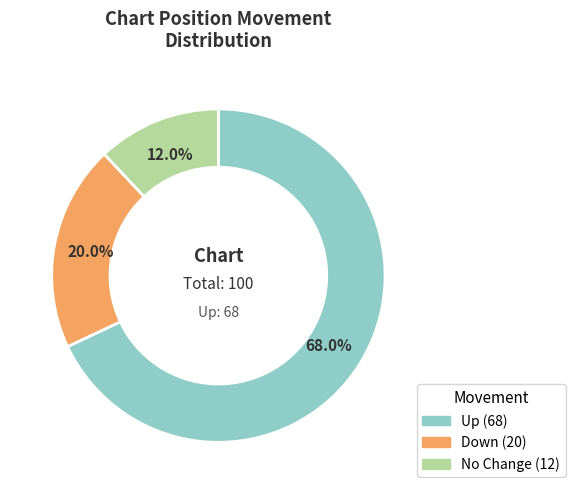

Is there a majority slice in this chart?

Yes